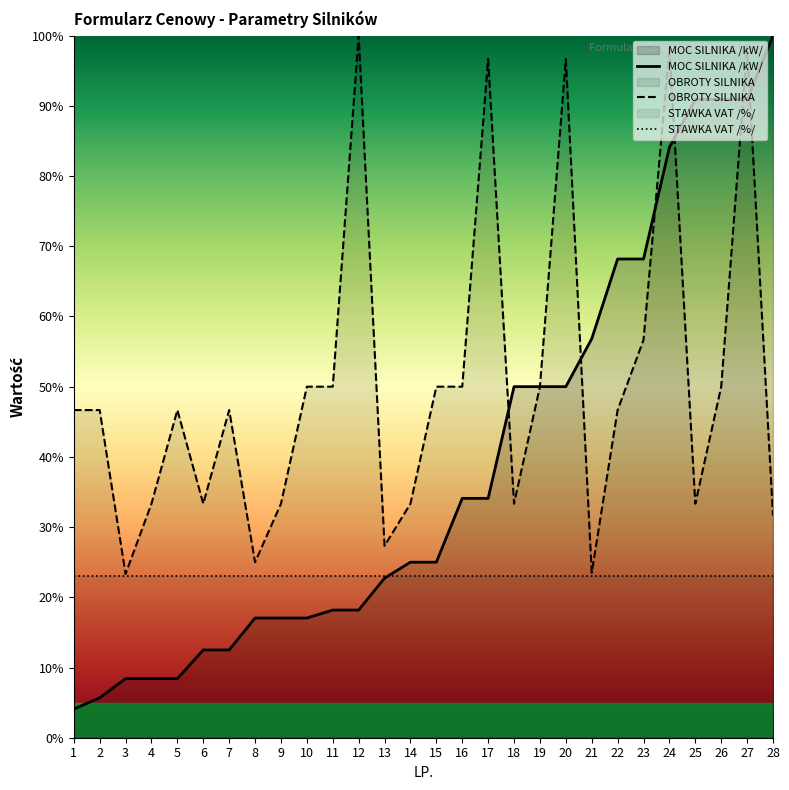

Between which two adjacent categories do MOC SILNIKA /kW/ and OBROTY SILNIKA first intersect?

17 and 18